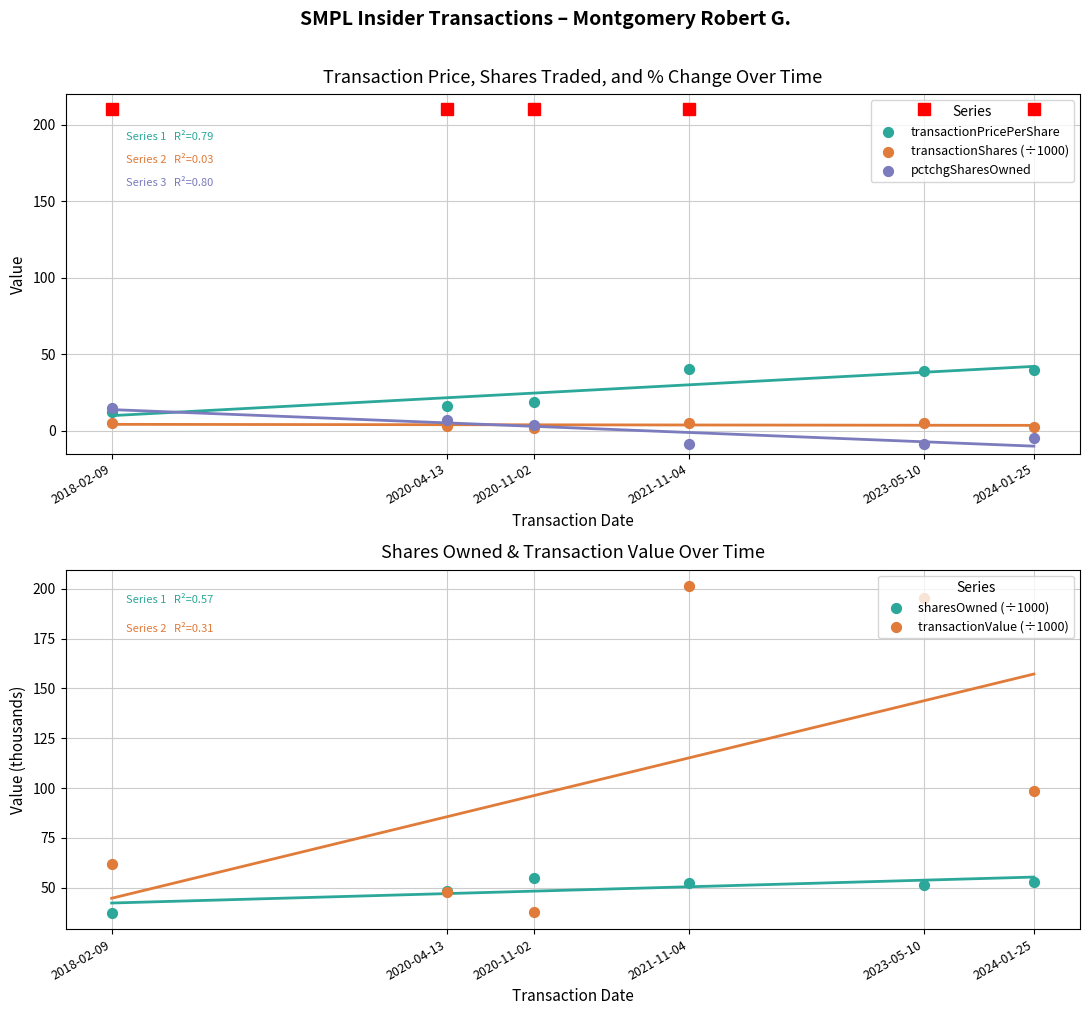

What are all the series names shown in the legend?

transactionPricePerShare, transactionShares (÷1000), pctchgSharesOwned, sharesOwned (÷1000), transactionValue (÷1000)